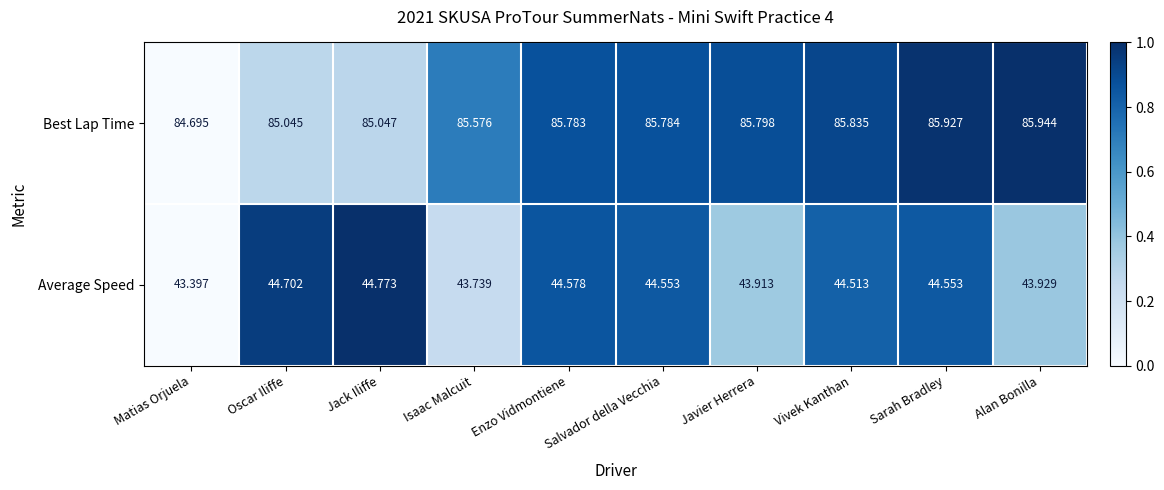

Is the value of Average Speed at Isaac Malcuit greater than the value of Best Lap Time at Isaac Malcuit?

No